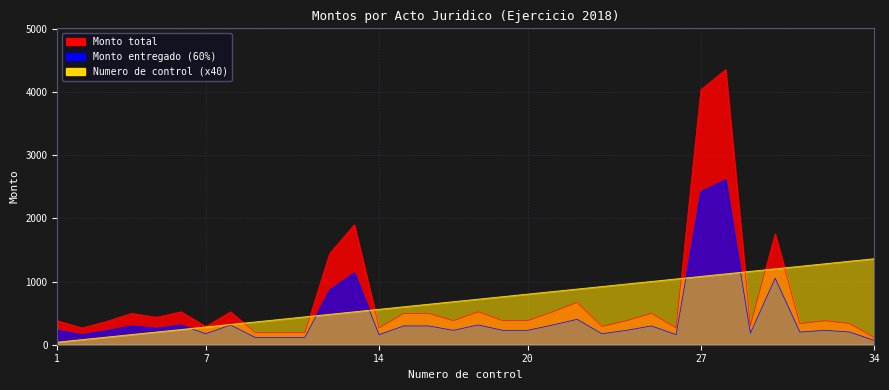

How many series are shown in this chart?

3